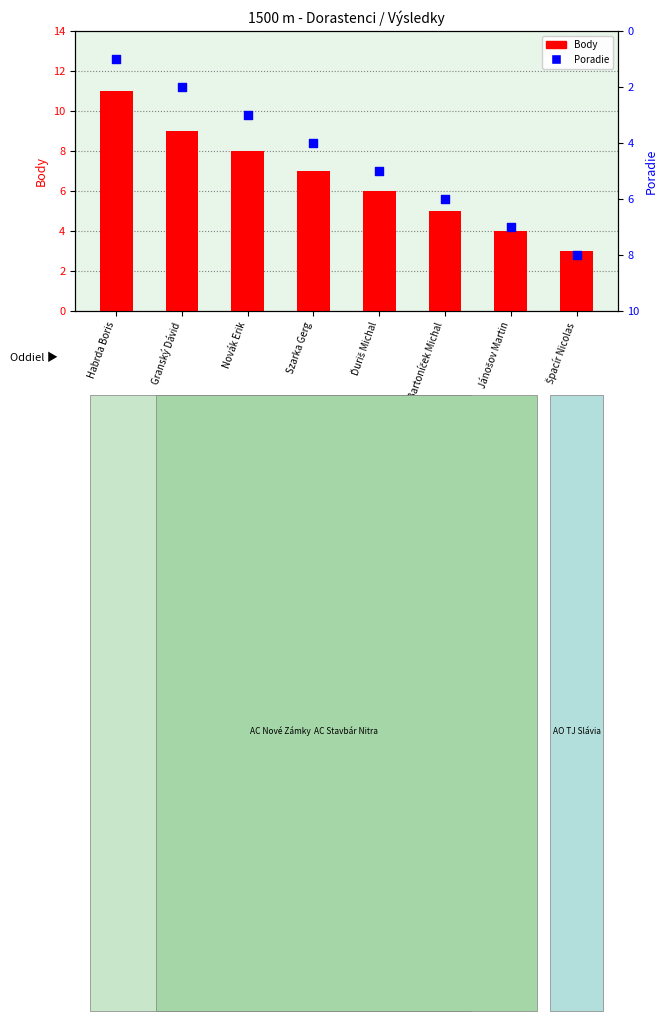

What are all the series names shown in the legend?

Body, Poradie